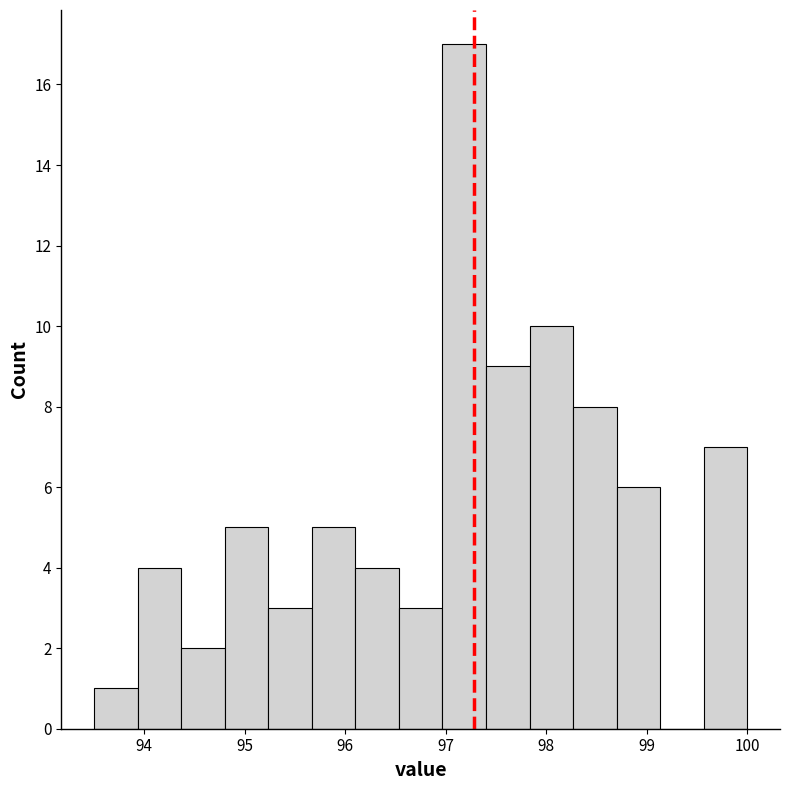

Which range on the x-axis has the tallest bar?

97.0 to 97.4